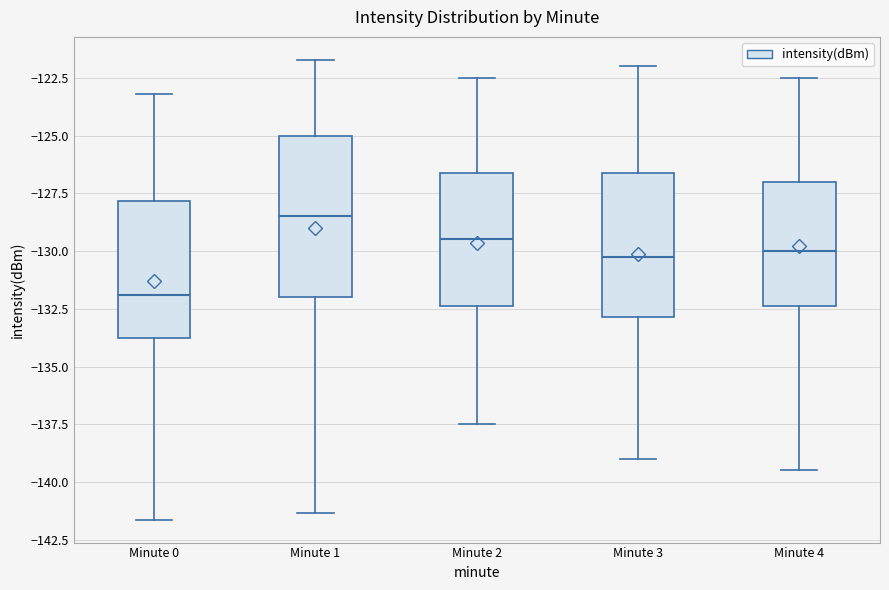

Which box's median line is the highest?

Minute 1